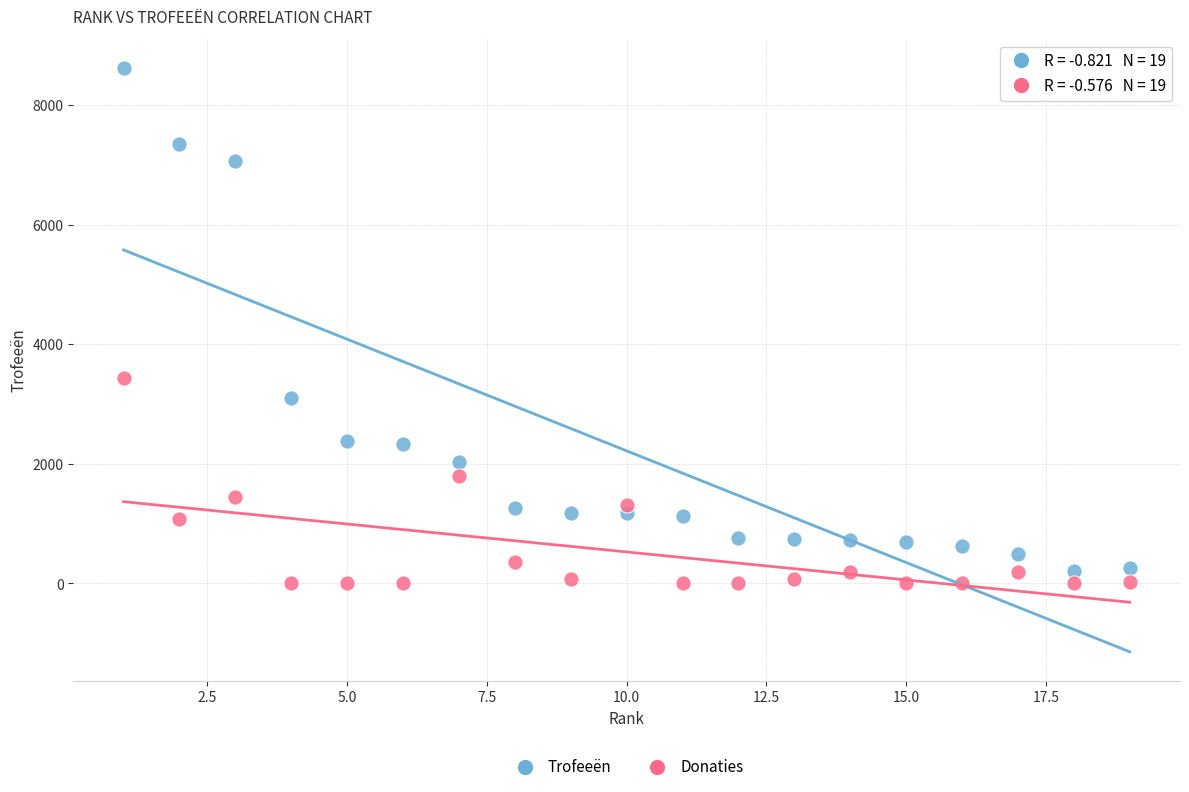

Across all series, what Y value is closest to 4308?

3440